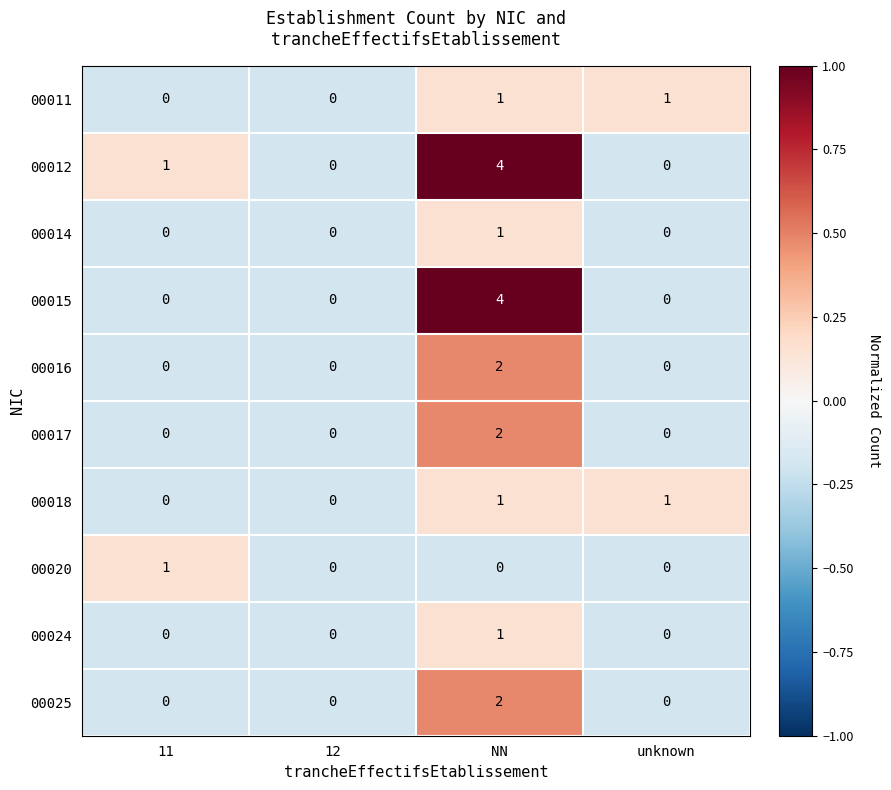

How many 00014 values are between 0 and 1?

4